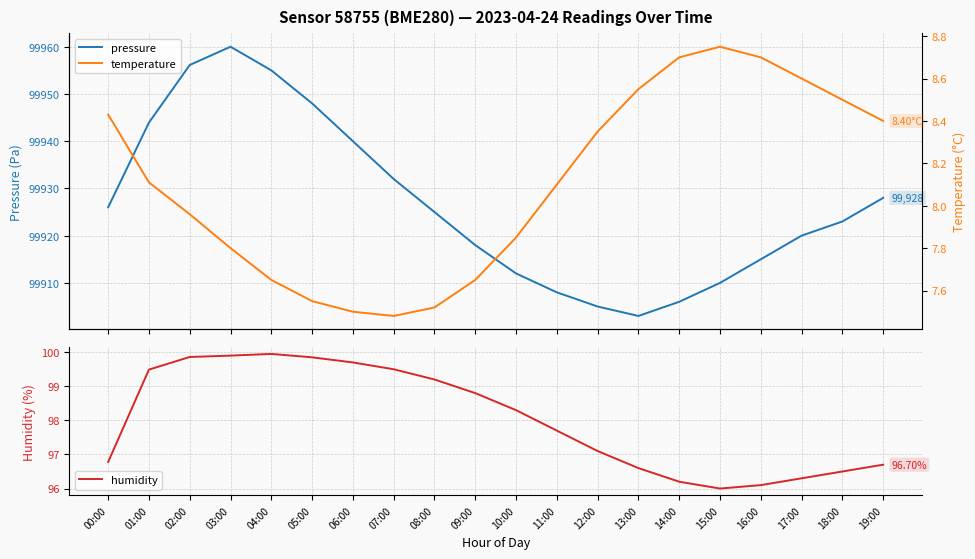

At which label does pressure first exceed 99925?

00:00